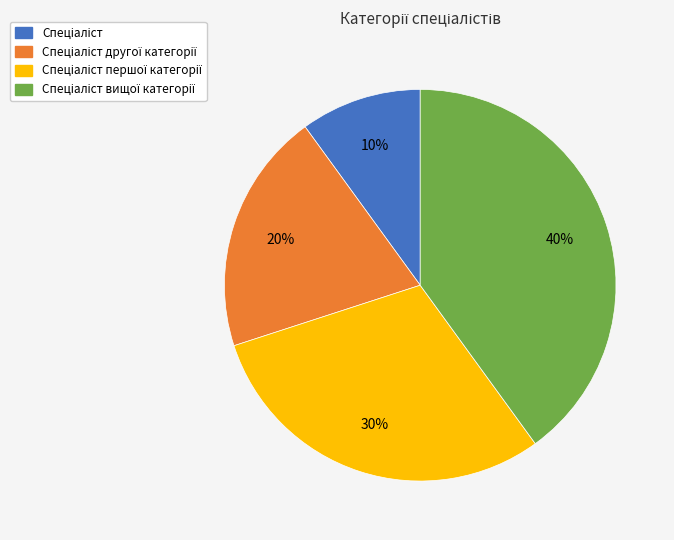

To the nearest percent, what is the difference between the largest and smallest slice percentages?

30%